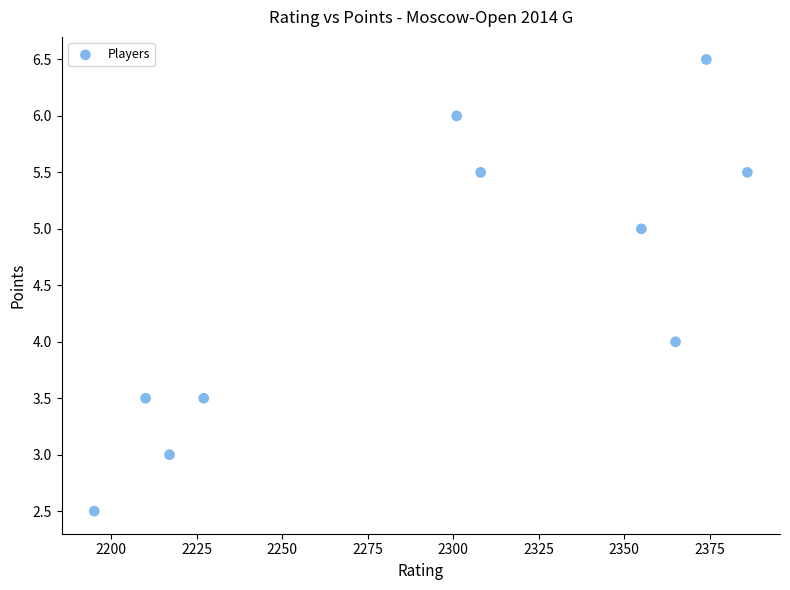

What is the range of Y values (max minus min)?

4.0